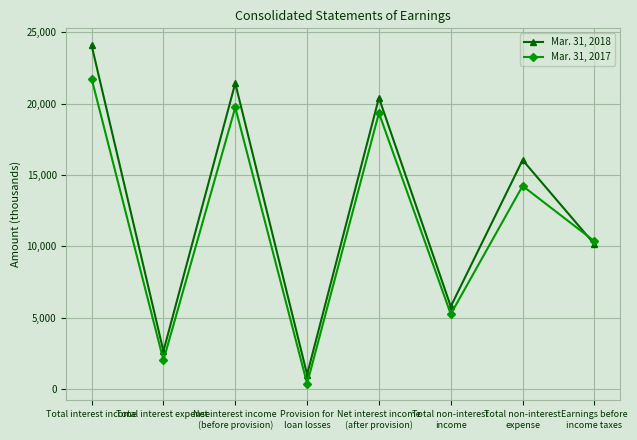

What is the label of the 6th point from the right?

Net interest income
(before provision)